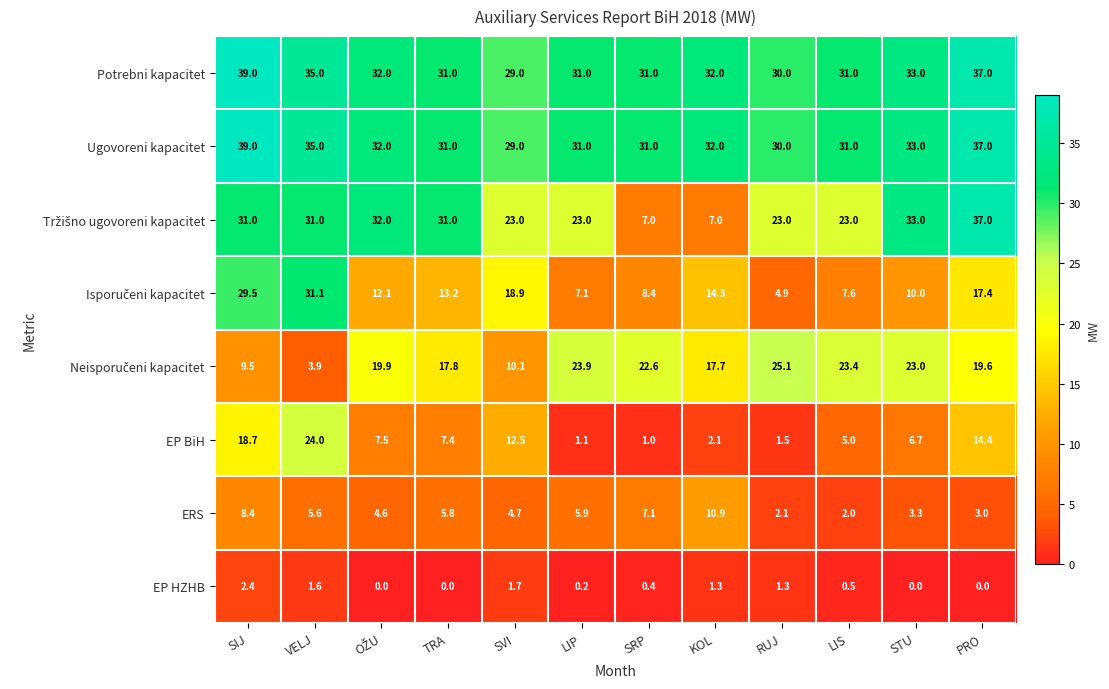

What is the maximum value shown in the chart?

39.0